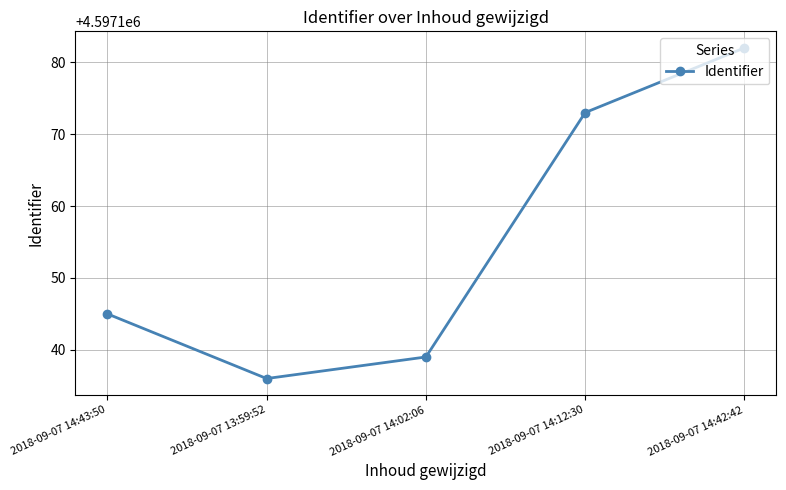

List the labels in order of value, largest first.

2018-09-07 14:42:42, 2018-09-07 14:12:30, 2018-09-07 14:43:50, 2018-09-07 14:02:06, 2018-09-07 13:59:52